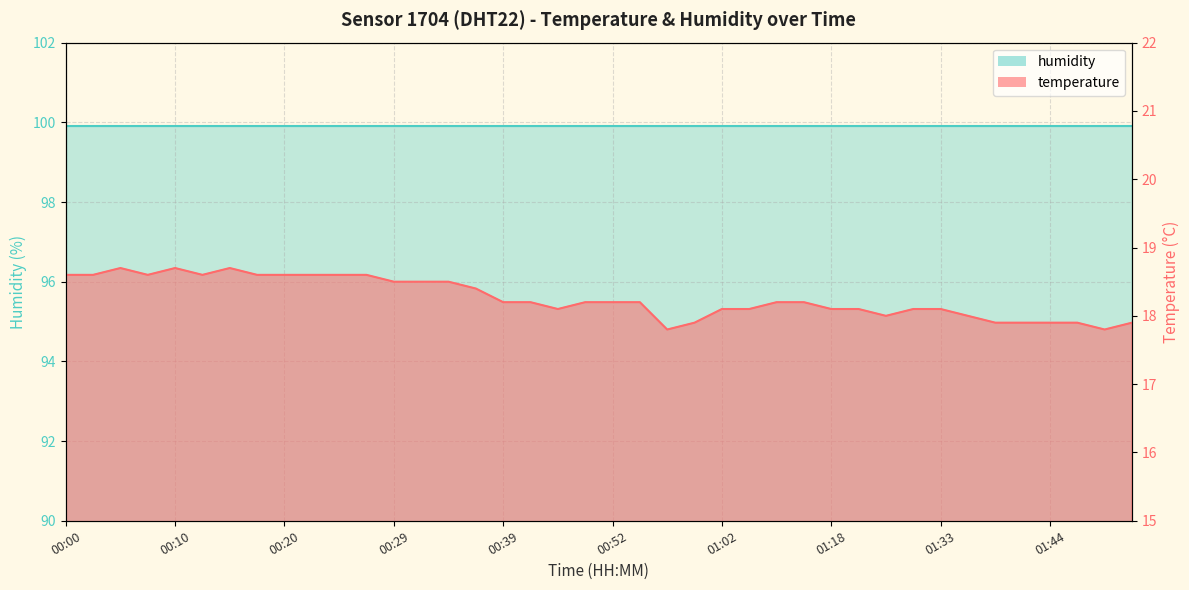

What is the value of the 13th point from the left?

18.5